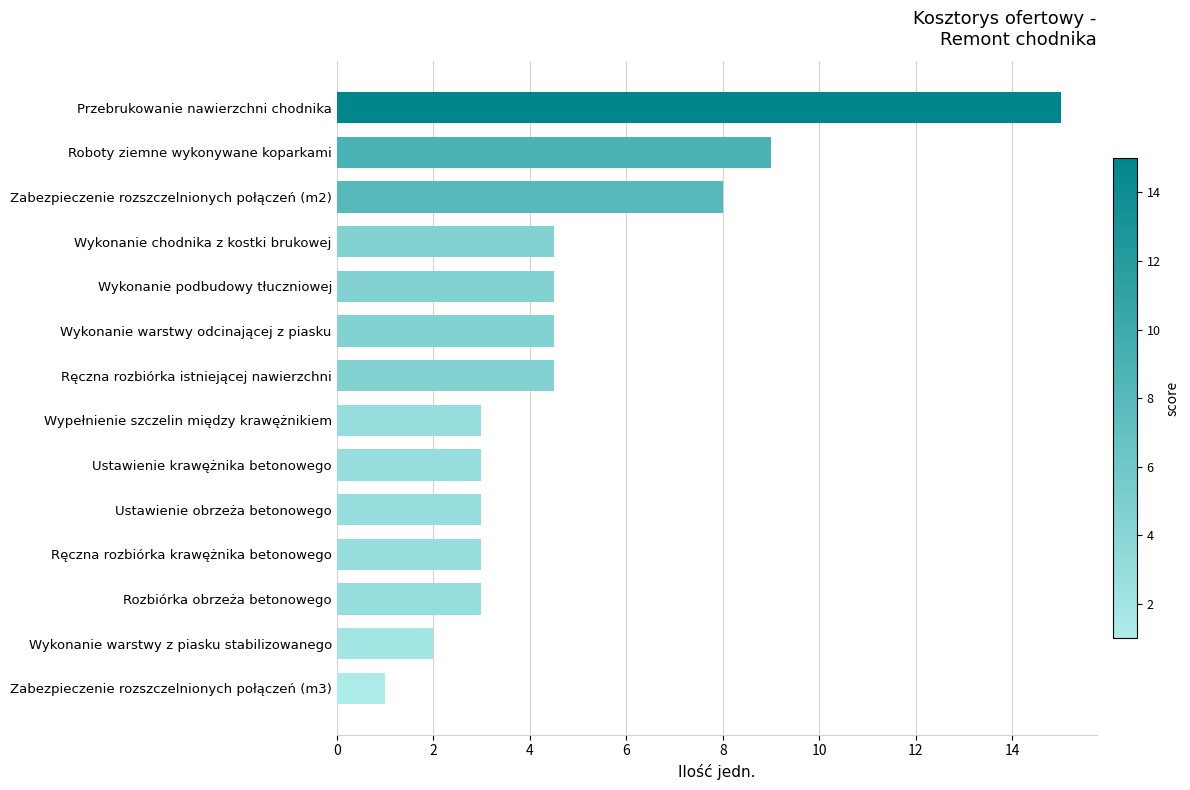

What is the minimum value shown in the chart?

1.0